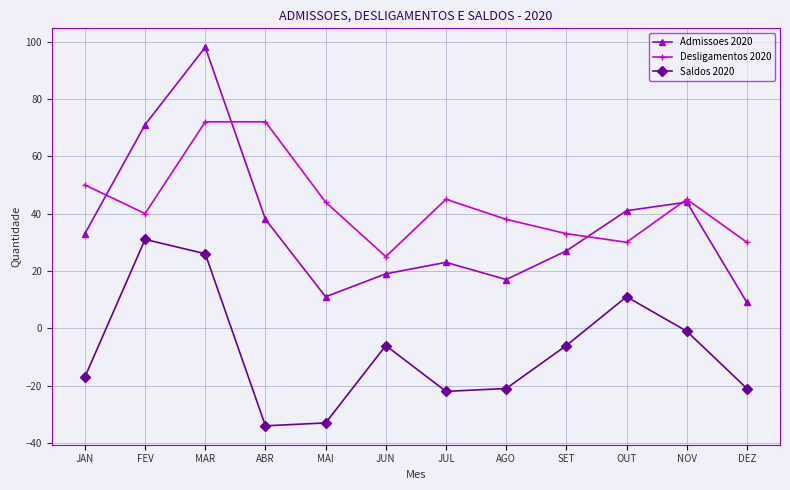

Reading left to right, what are all the values shown in this chart?

Admissoes 2020: 33	71	98	38	11	19	23	17	27	41	44	9
Desligamentos 2020: 50	40	72	72	44	25	45	38	33	30	45	30
Saldos 2020: -17	31	26	-34	-33	-6	-22	-21	-6	11	-1	-21